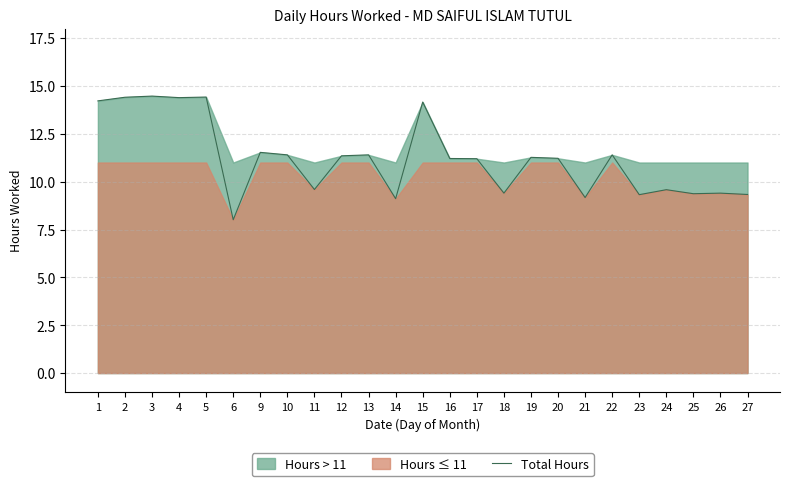

Rank the categories by value from lowest to highest.

6, 14, 21, 23, 27, 25, 18, 26, 24, 11, 17, 16, 20, 19, 12, 10, 13, 22, 9, 15, 1, 4, 2, 5, 3